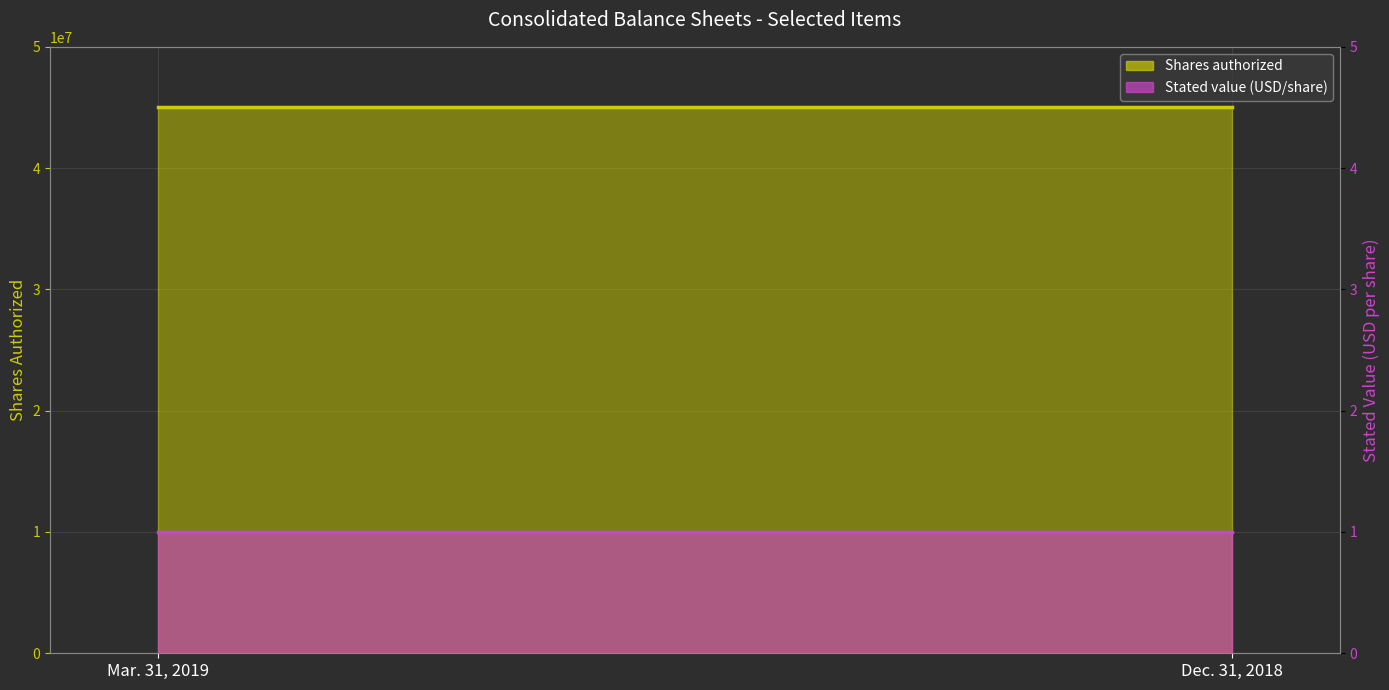

Reading right to left, extract all data points from this chart.

Shares authorized (line): 45000000	45000000
Stated value (line): 1	1